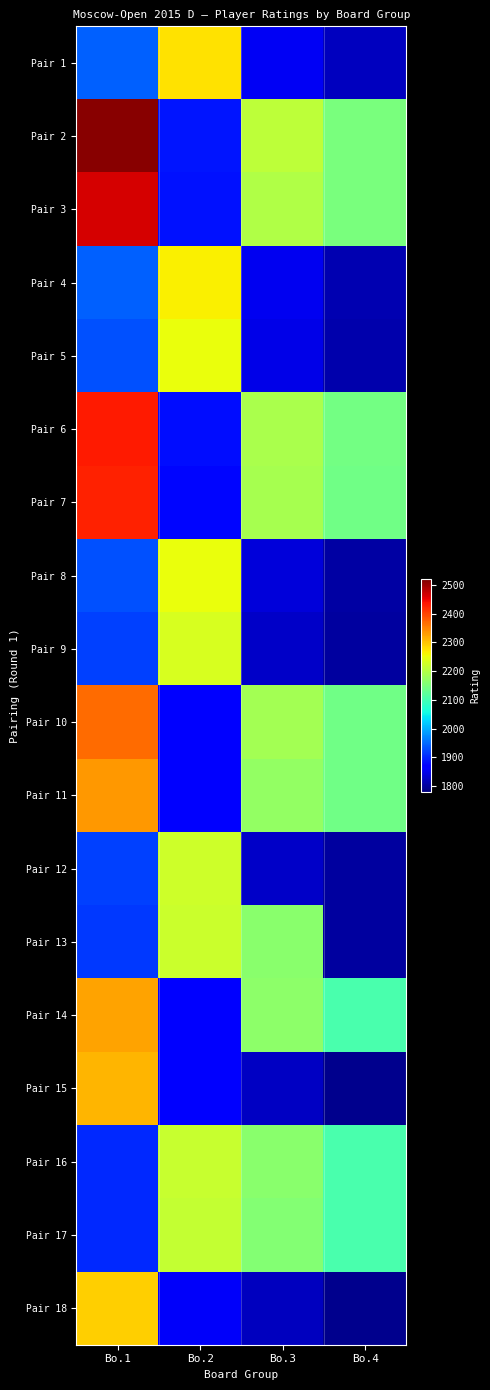

Reading left to right, transcribe all the data shown in this chart.

Pair 1: Bo.1=1943	Bo.2=2276	Bo.3=1858	Bo.4=1821
Pair 2: Bo.1=2514	Bo.2=1889	Bo.3=2210	Bo.4=2148
Pair 3: Bo.1=2464	Bo.2=1886	Bo.3=2199	Bo.4=2148
Pair 4: Bo.1=1942	Bo.2=2264	Bo.3=1854	Bo.4=1814
Pair 5: Bo.1=1931	Bo.2=2251	Bo.3=1848	Bo.4=1810
Pair 6: Bo.1=2432	Bo.2=1882	Bo.3=2192	Bo.4=2144
Pair 7: Bo.1=2426	Bo.2=1877	Bo.3=2190	Bo.4=2140
Pair 8: Bo.1=1931	Bo.2=2250	Bo.3=1840	Bo.4=1806
Pair 9: Bo.1=1921	Bo.2=2233	Bo.3=1829	Bo.4=1803
Pair 10: Bo.1=2368	Bo.2=1875	Bo.3=2187	Bo.4=2139
Pair 11: Bo.1=2333	Bo.2=1875	Bo.3=2172	Bo.4=2139
Pair 12: Bo.1=1920	Bo.2=2224	Bo.3=1829	Bo.4=1801
Pair 13: Bo.1=1914	Bo.2=2220	Bo.3=2164	Bo.4=1801
Pair 14: Bo.1=2326	Bo.2=1870	Bo.3=2166	Bo.4=2105
Pair 15: Bo.1=2311	Bo.2=1867	Bo.3=1825	Bo.4=1789
Pair 16: Bo.1=1904	Bo.2=2217	Bo.3=2162	Bo.4=2104
Pair 17: Bo.1=1902	Bo.2=2216	Bo.3=2158	Bo.4=2104
Pair 18: Bo.1=2291	Bo.2=1859	Bo.3=1821	Bo.4=1789